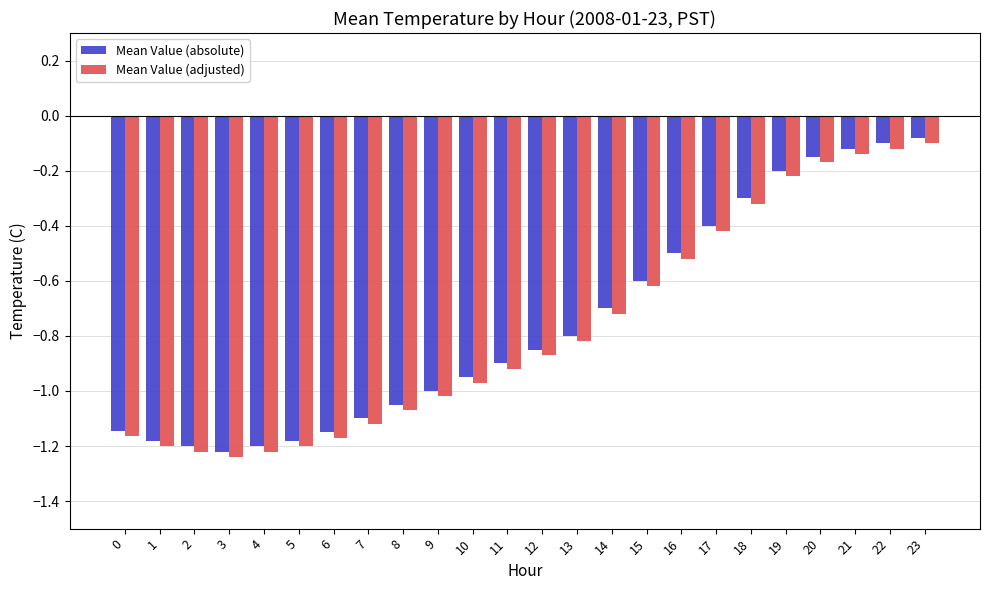

How many categories are shown in the chart?

24